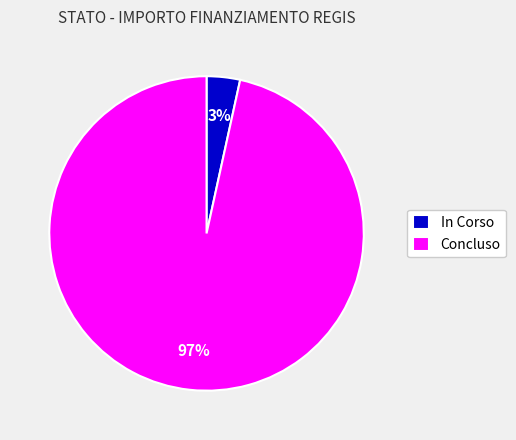

To the nearest percent, what is the average slice percentage?

50%